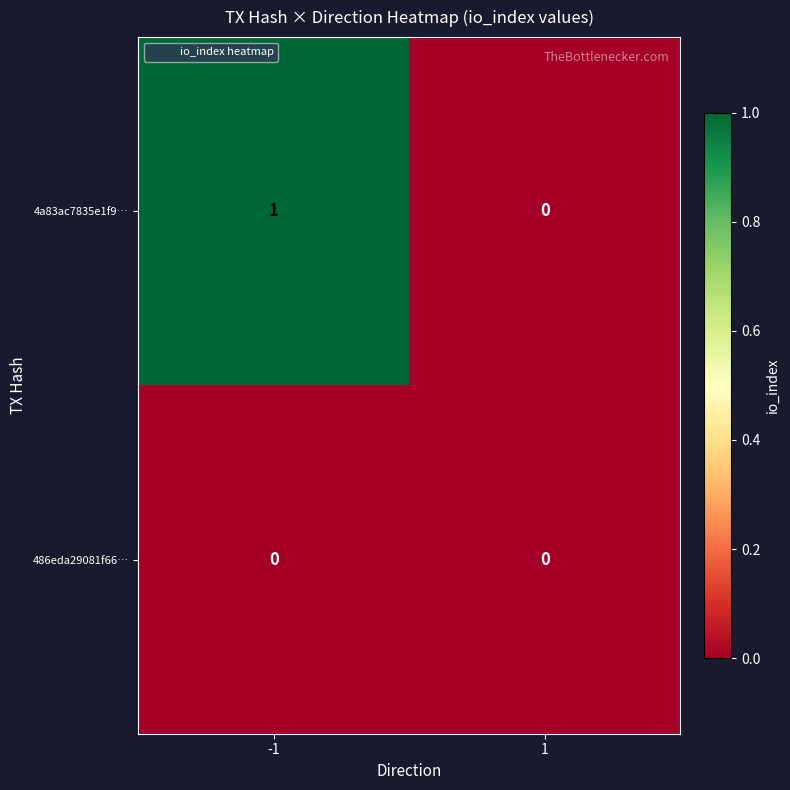

Reading left to right, transcribe all the data shown in this chart.

4a83ac7835e1f9…: 1	0
486eda29081f66…: 0	0